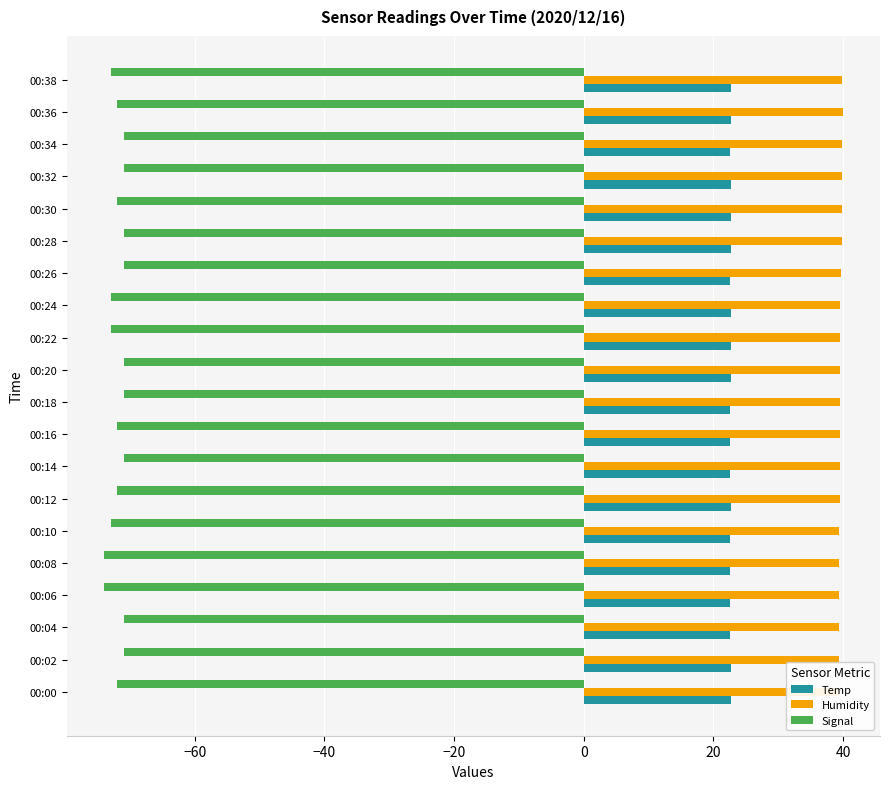

The value of Signal at 00:36 is -127.3. True or false?

False